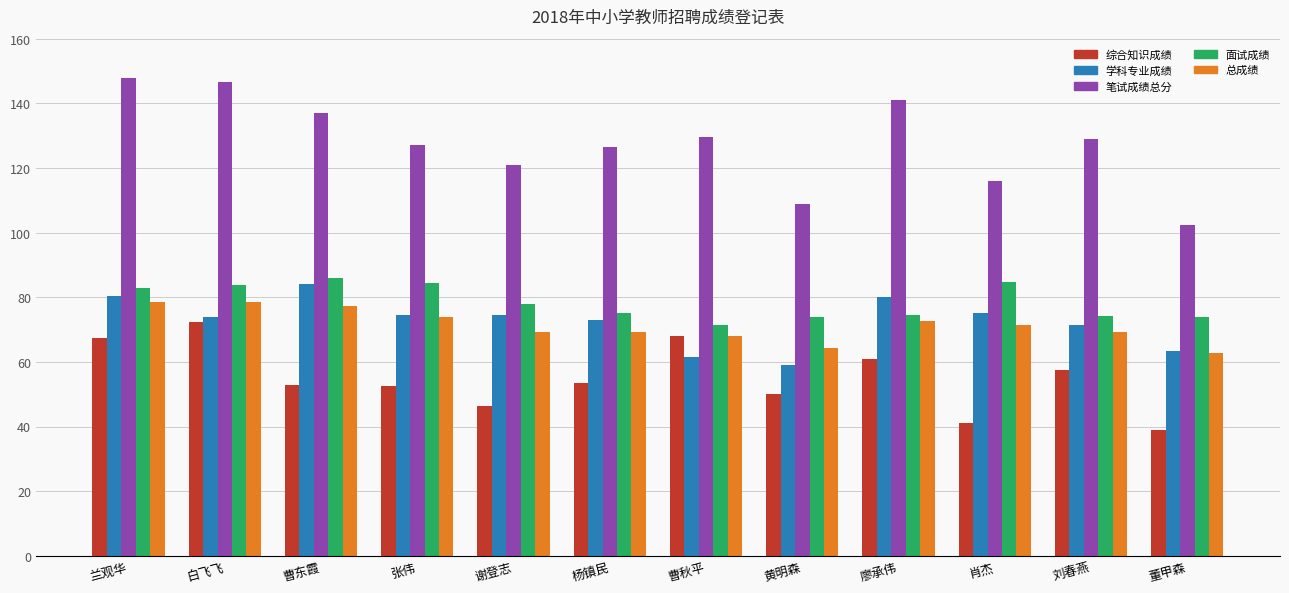

What value does the 总成绩 series have at 杨镇民?

69.1